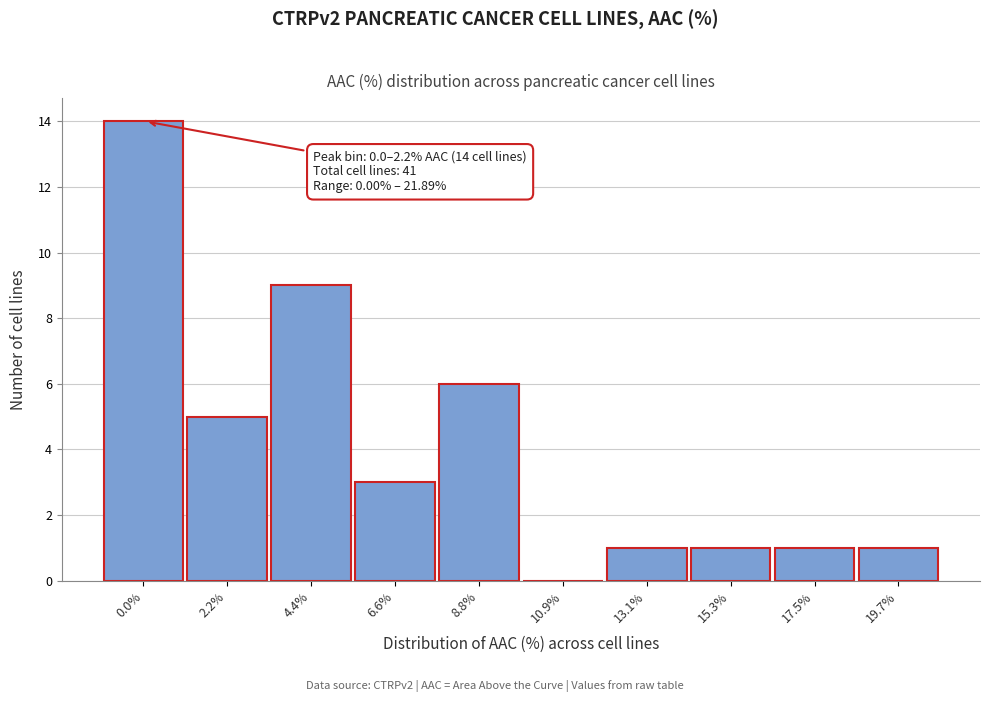

Reading left to right, transcribe all the data shown in this chart.

0.0%=14	2.2%=5	4.4%=9	6.6%=3	8.8%=6	10.9%=0	13.1%=1	15.3%=1	17.5%=1	19.7%=1